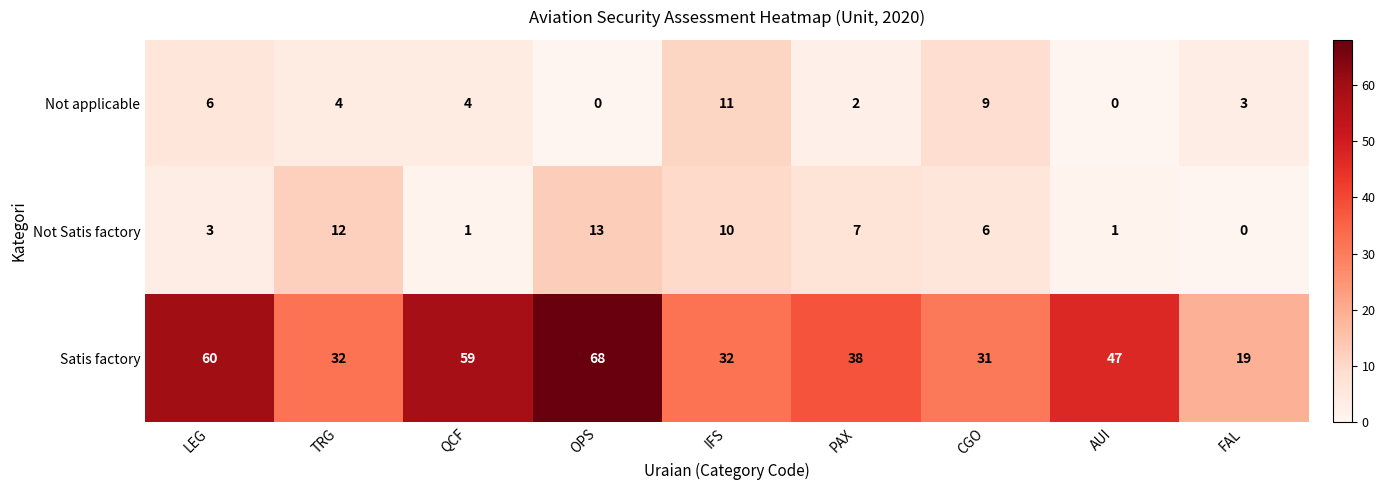

Is it true that Not Satis factory equals 13 at OPS?

True